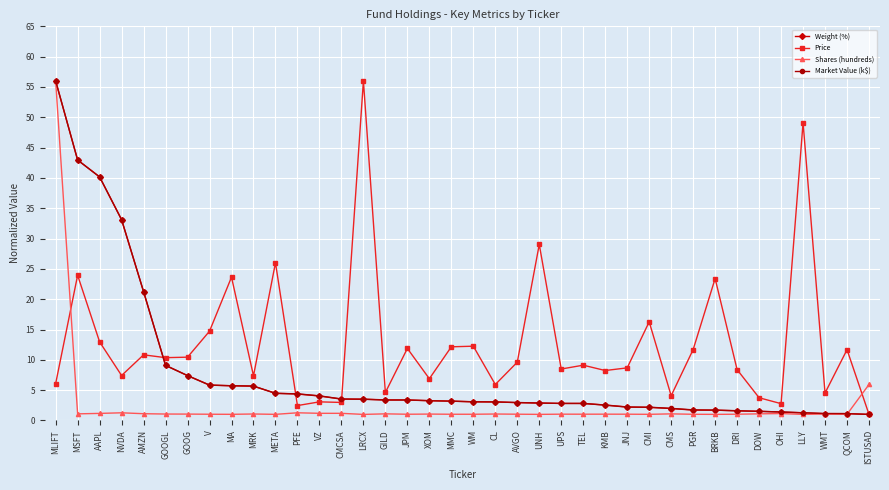

At which label does Market Value (k$) first exceed 3?

MLIFT